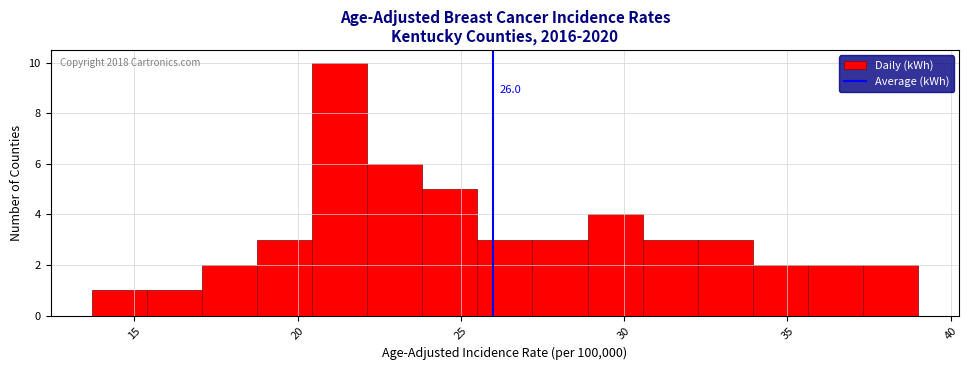

Around what value on the x-axis is the tallest bar? Give the approximate position of its centre, as read against the axis.

21.5